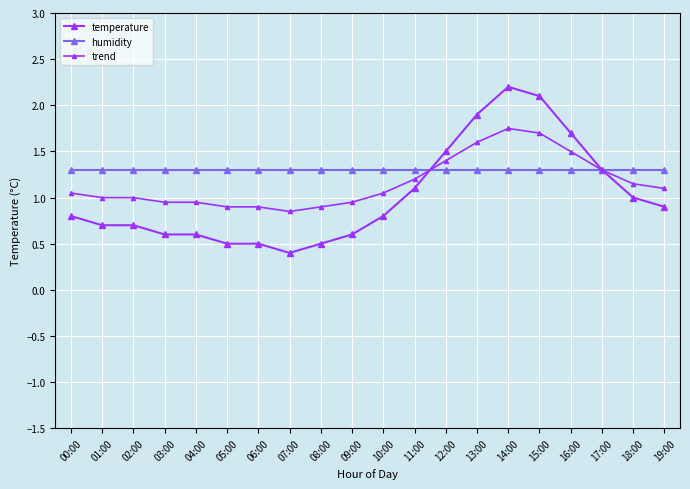

Reading right to left, what are all the values shown in this chart?

temperature: 0.9	1.0	1.3	1.7	2.1	2.2	1.9	1.5	1.1	0.8	0.6	0.5	0.4	0.5	0.5	0.6	0.6	0.7	0.7	0.8
humidity: 1.3	1.3	1.3	1.3	1.3	1.3	1.3	1.3	1.3	1.3	1.3	1.3	1.3	1.3	1.3	1.3	1.3	1.3	1.3	1.3
trend: 1.1	1.1	1.3	1.5	1.7	1.7	1.6	1.4	1.2	1.0	0.9	0.9	0.8	0.9	0.9	0.9	0.9	1.0	1.0	1.0